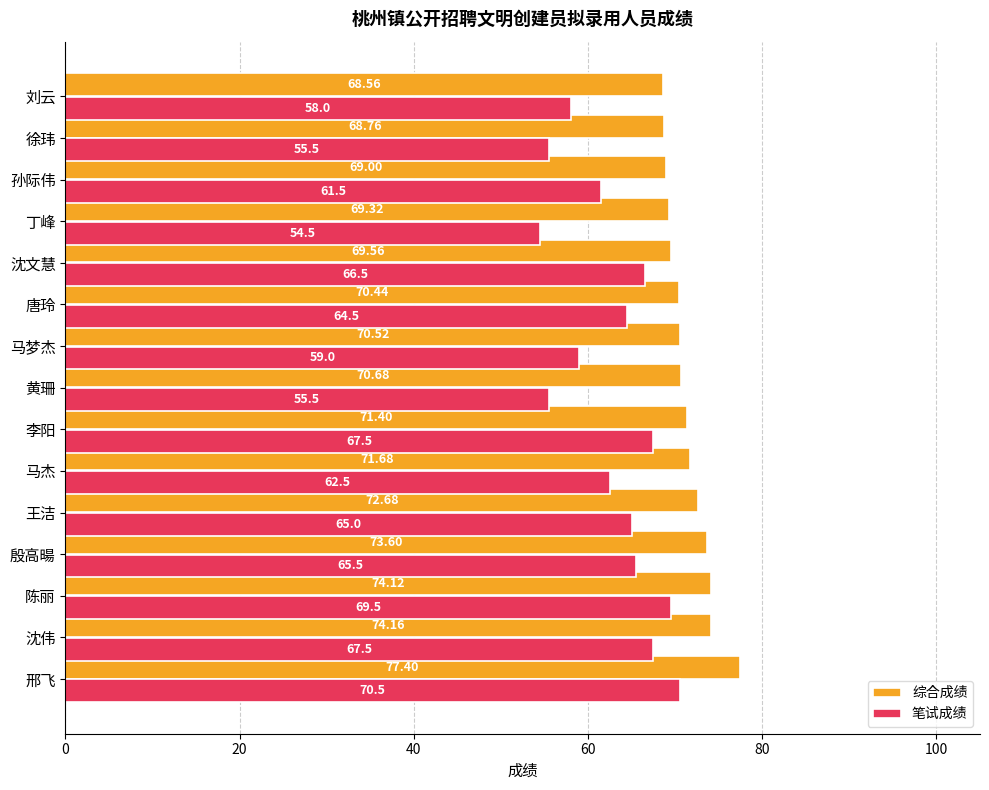

How many data points in 笔试成绩 are above 64?

8